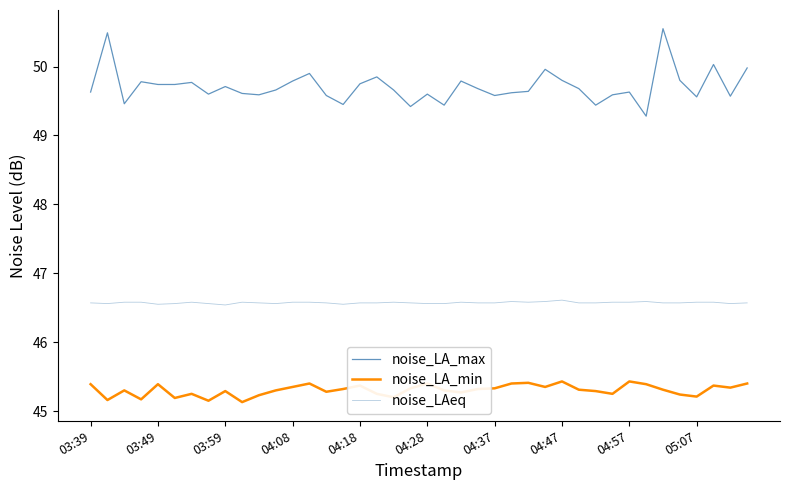

Is this an area chart (filled region under the line)?

No